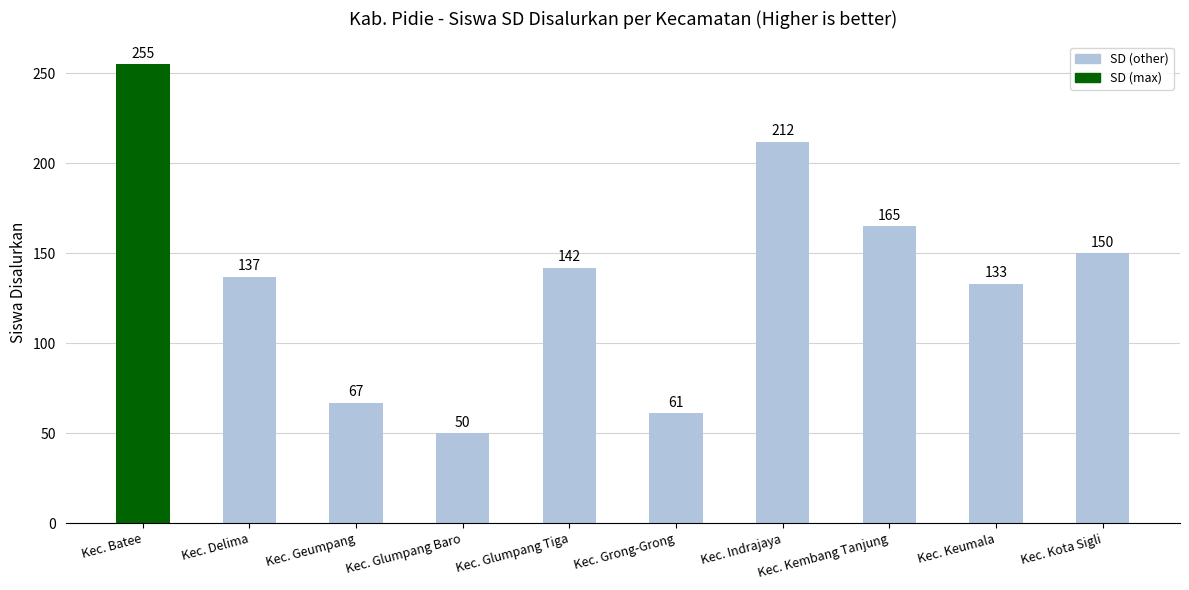

What is the sum of the values at Kec. Kembang Tanjung and Kec. Kota Sigli?

315